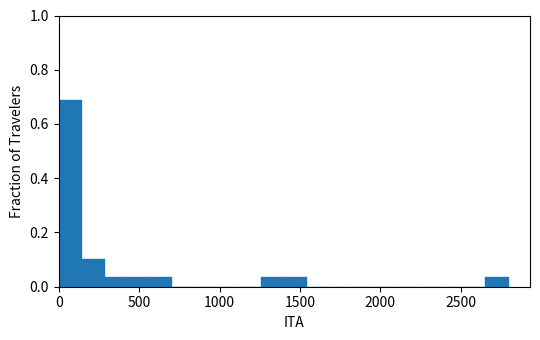

Read against the x-axis, roughly where is the centre of the tallest bar?

50